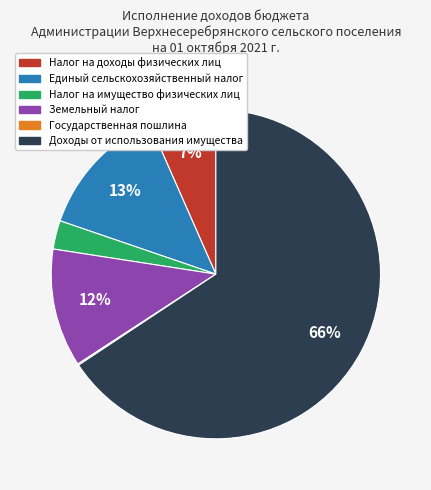

Do Налог на имущество физических лиц and Земельный налог together represent more than half of the pie?

No